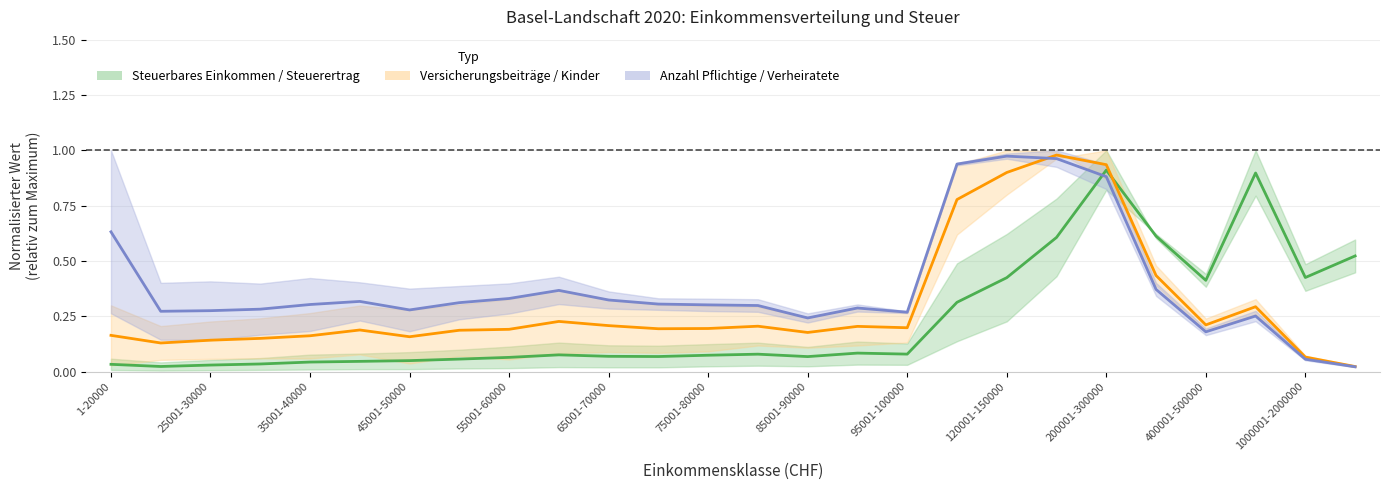

How many lines are shown in the chart?

3